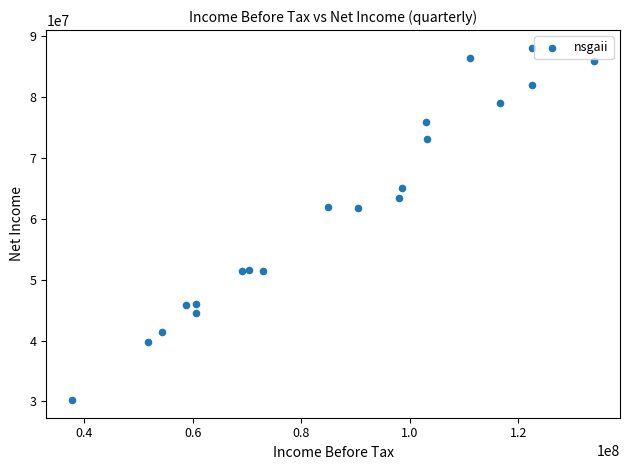

What is the range of Y values (max minus min)?

57904000